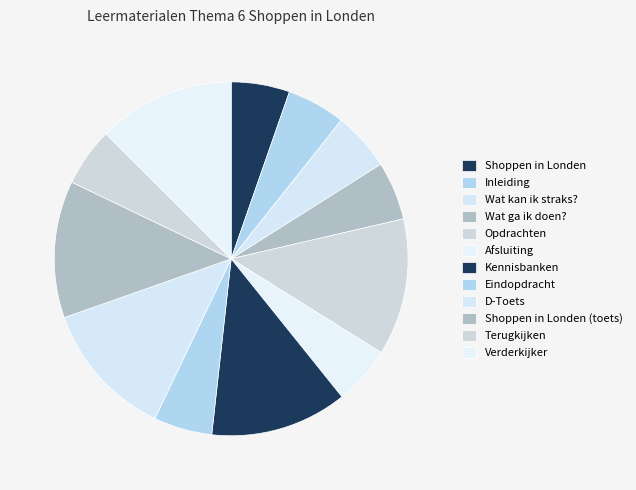

How many segments does this pie chart have?

12